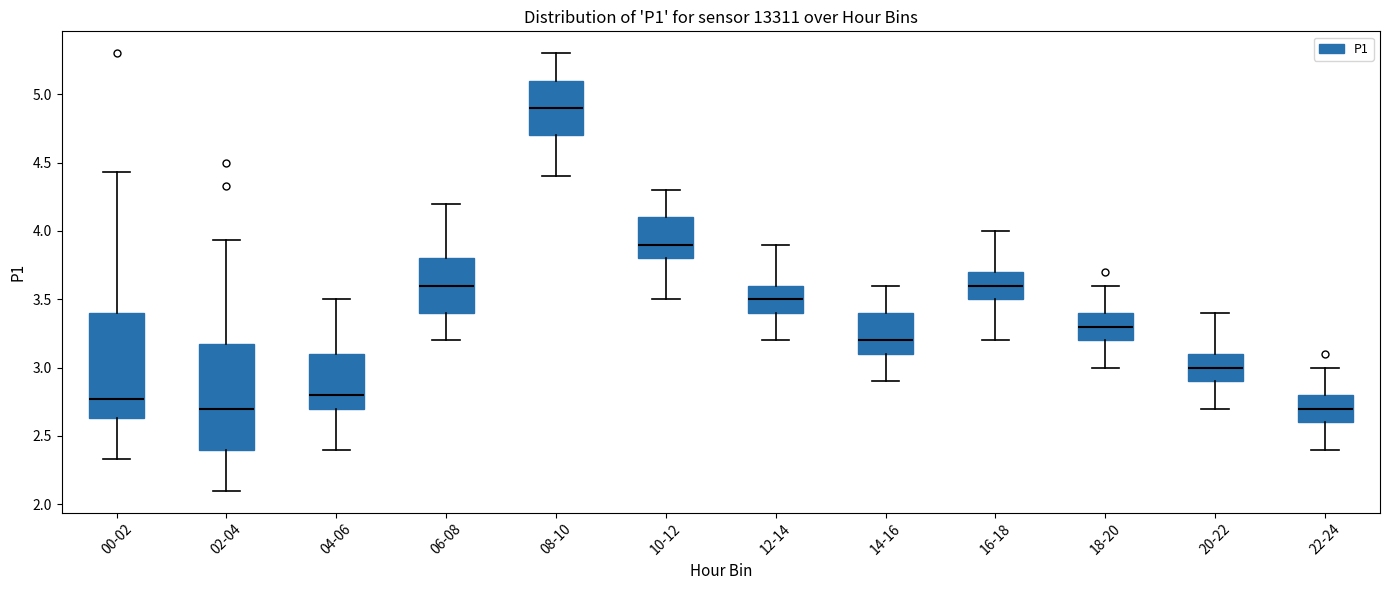

Which box's median line is the highest?

08-10